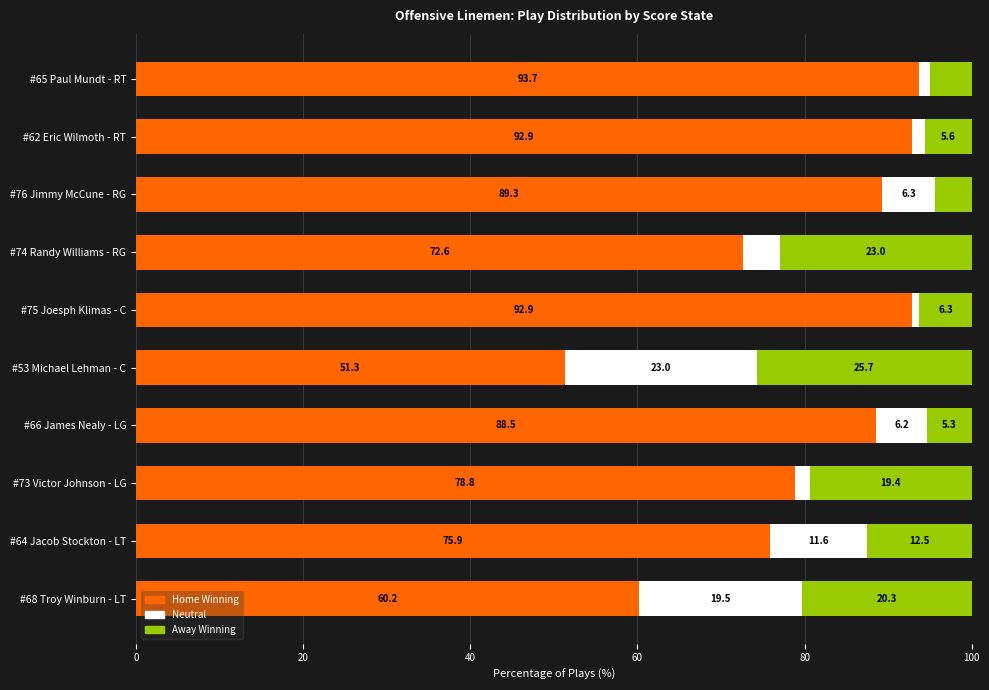

How many categories are shown in the chart?

10